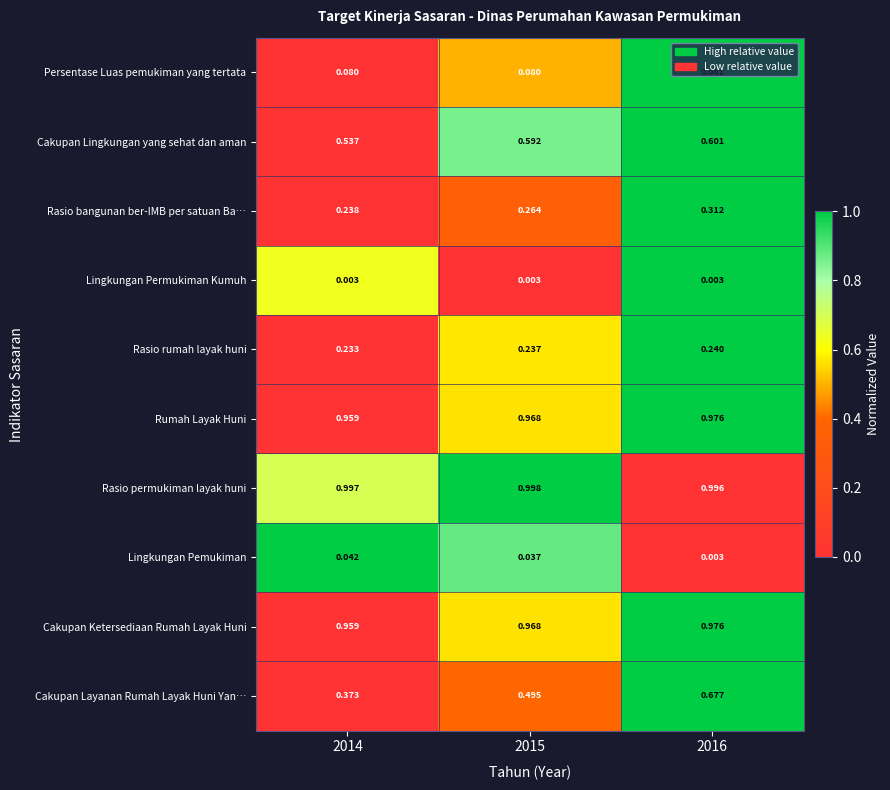

Between 2015 and 2016, which series saw the biggest shift?

Cakupan Layanan Rumah Layak Huni Yan…